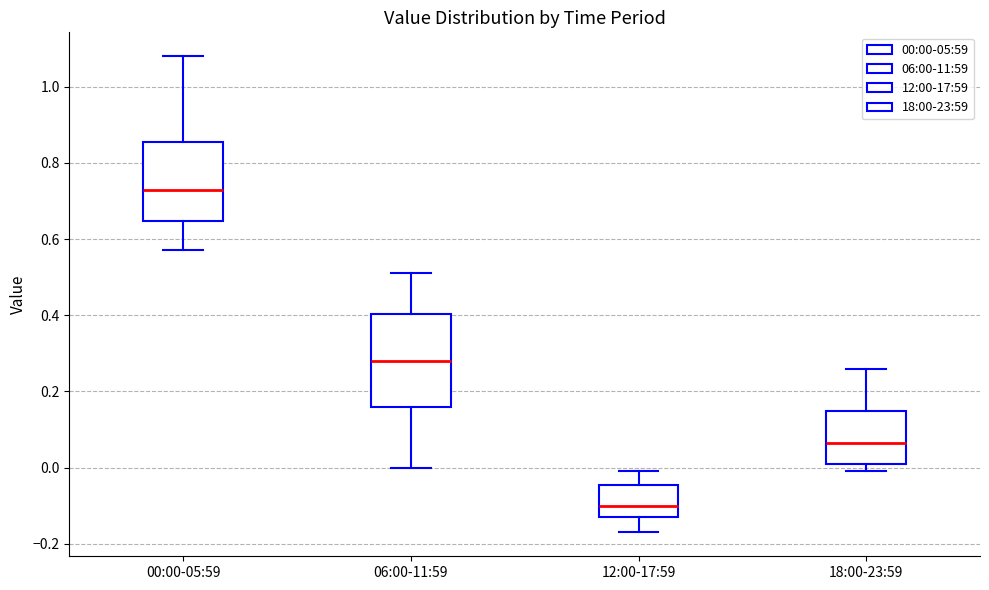

Reading left to right, read every box against the y-axis: the position of its median line, the range the box covers, and the ends of its whiskers. The values are not printed on the chart, so give them approximately, as read against the axis.

00:00-05:59: median 0.74, box 0.64 to 0.86, whiskers 0.58 to 1.08
06:00-11:59: median 0.28, box 0.16 to 0.40, whiskers 0.00 to 0.52
12:00-17:59: median -0.10, box -0.12 to -0.04, whiskers -0.16 to 0.00
18:00-23:59: median 0.06, box 0.02 to 0.16, whiskers 0.00 to 0.26